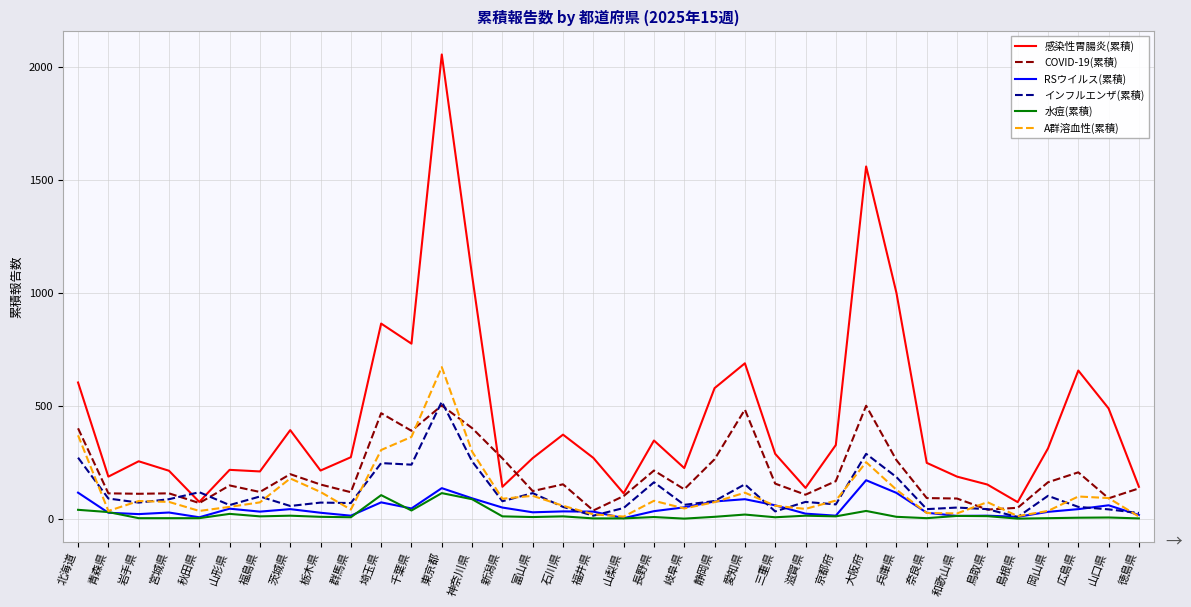

Count the number of data series in this chart.

6